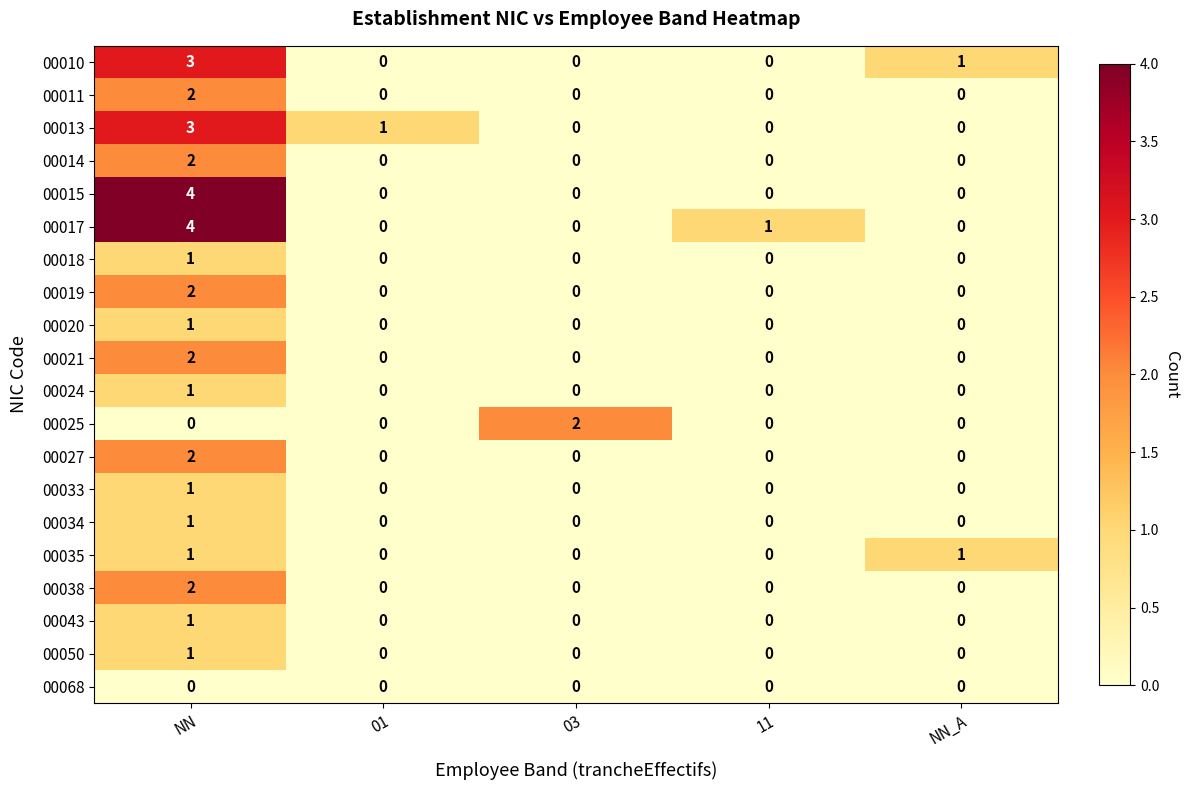

What is the difference between the maximum and minimum values in the 00010 series?

3